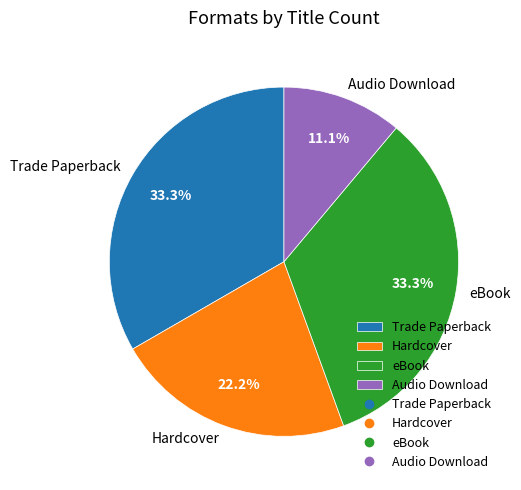

Do Trade Paperback and Audio Download together represent more than half of the pie?

No